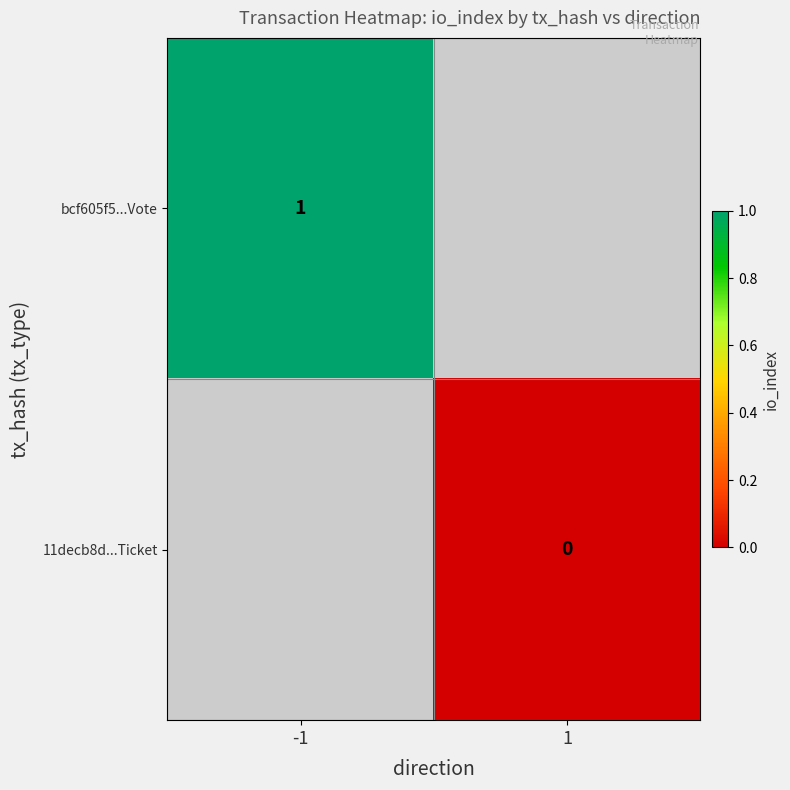

How many categories are shown in the chart?

2